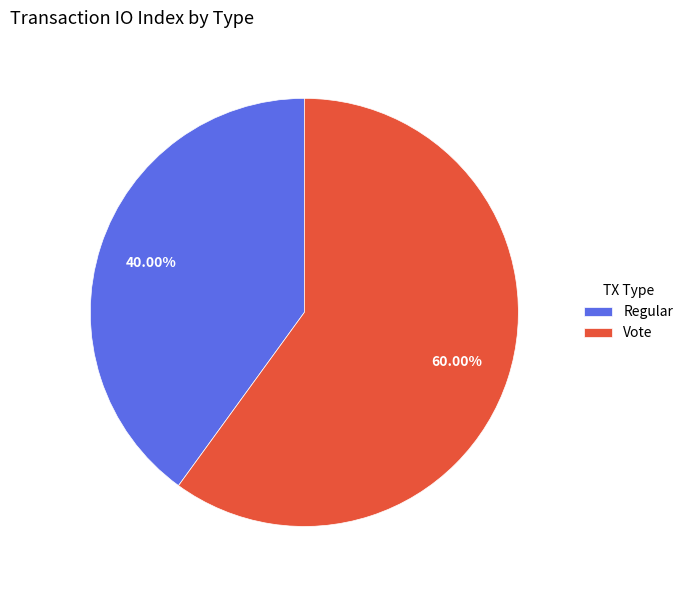

Which slice represents more than half of the pie?

Vote